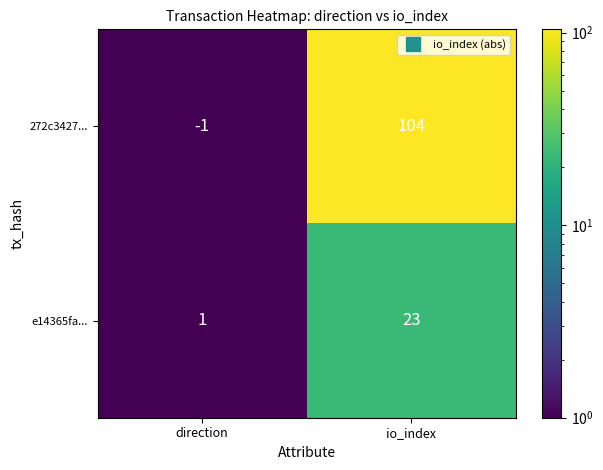

Reading left to right, transcribe all the data shown in this chart.

272c3427...: -1	104
e14365fa...: 1	23